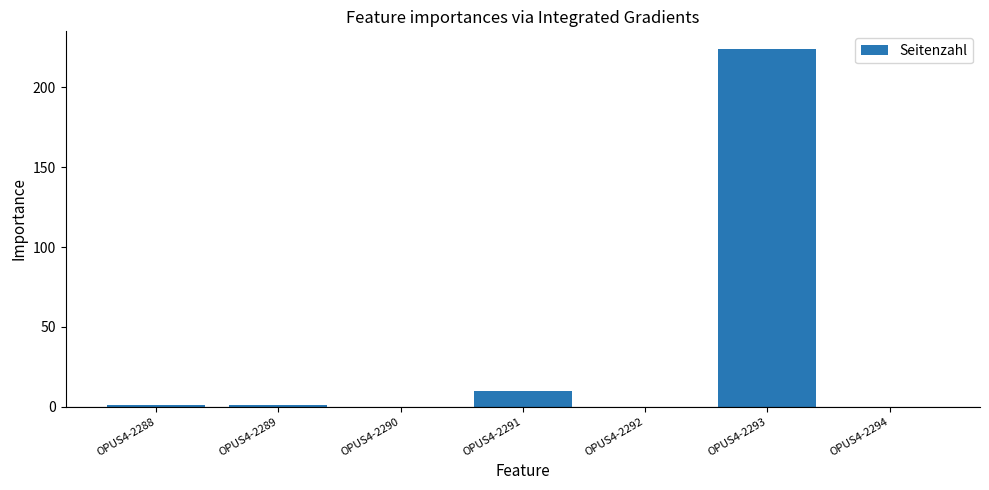

At which label is the value closest to 112?

OPUS4-2291